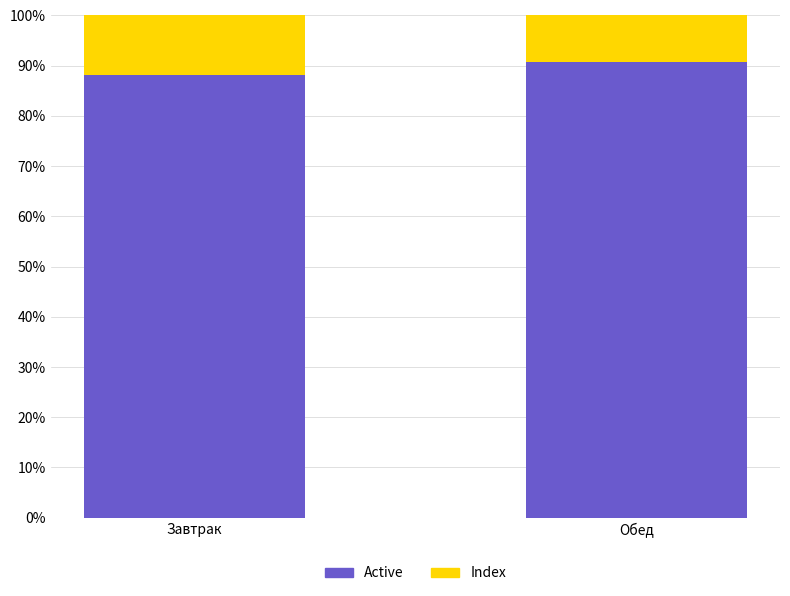

What is the total value across all series at Завтрак?

100.0